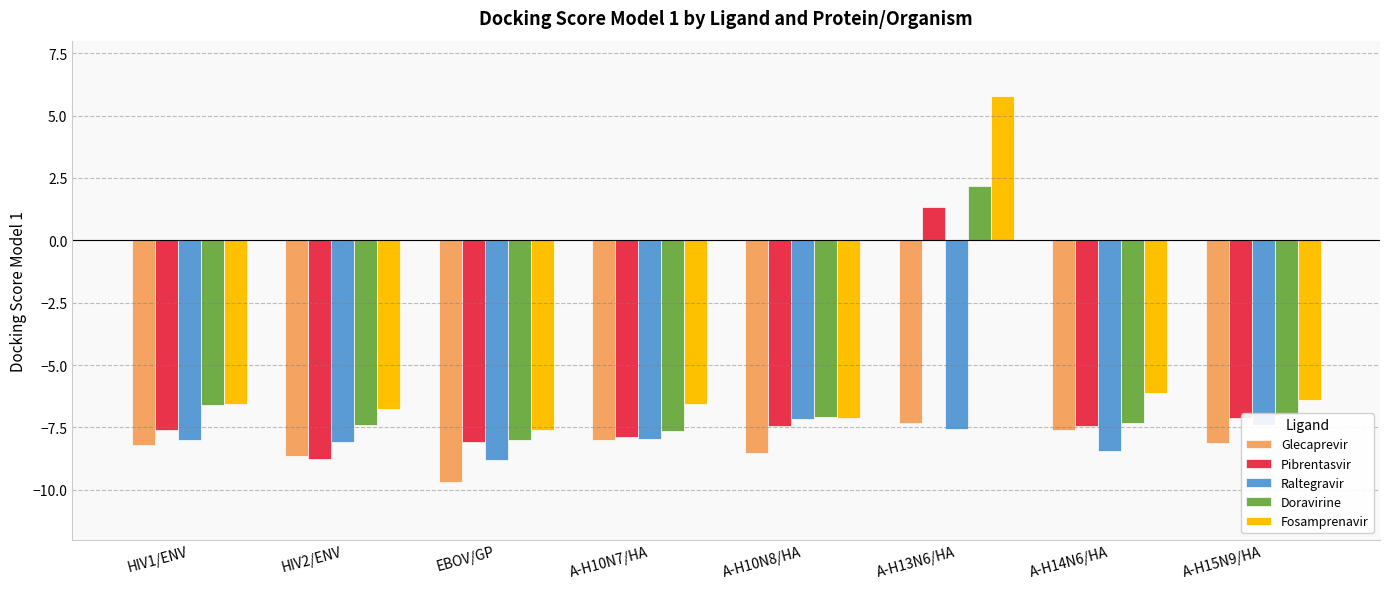

What is the difference between the maximum and minimum values in the Fosamprenavir series?

13.4